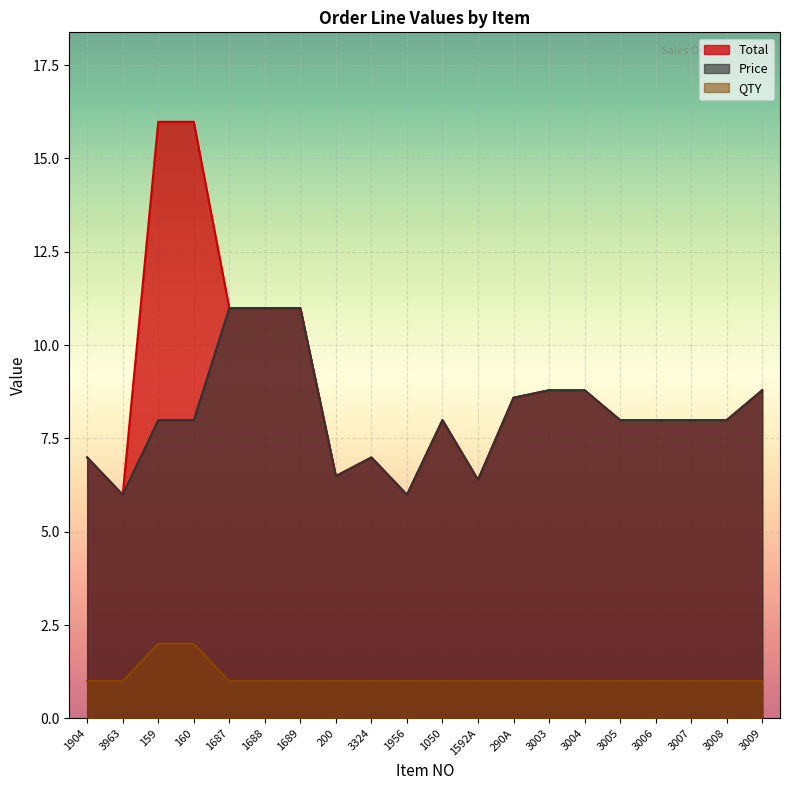

What is the difference between the second highest and second lowest values in the Price series?

5.0